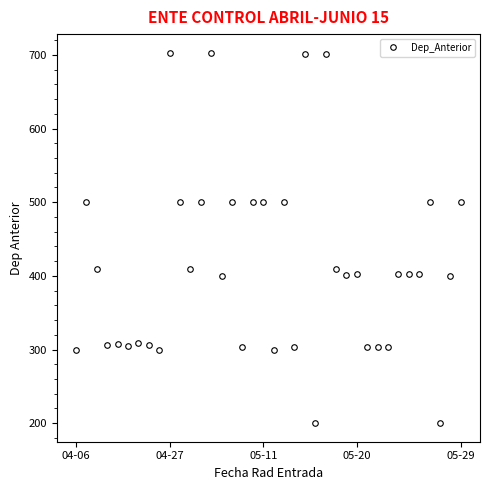

How many data points does each series have?

38